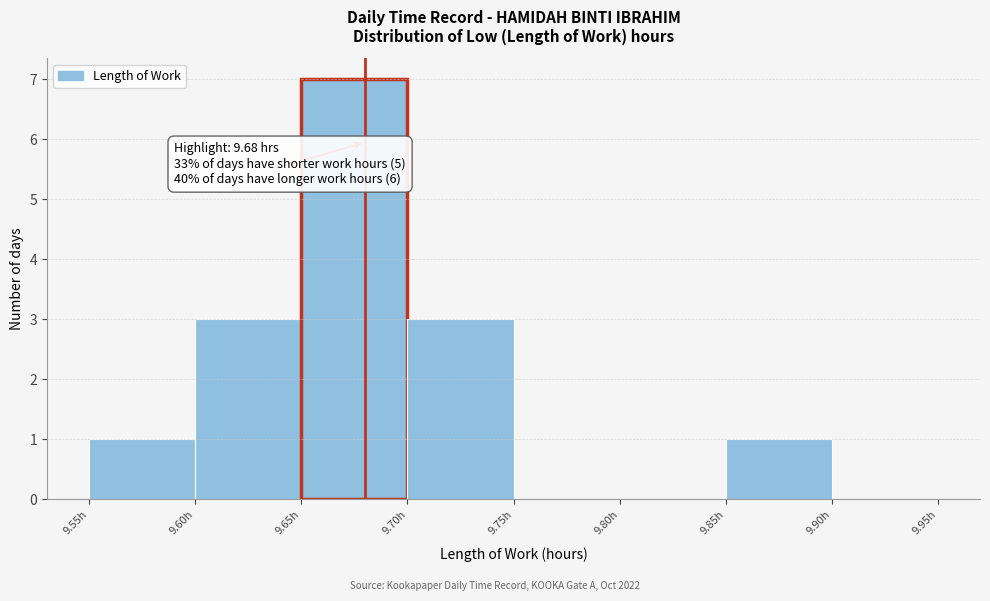

Over which range of the x-axis is the bar tallest?

9.65 to 9.70